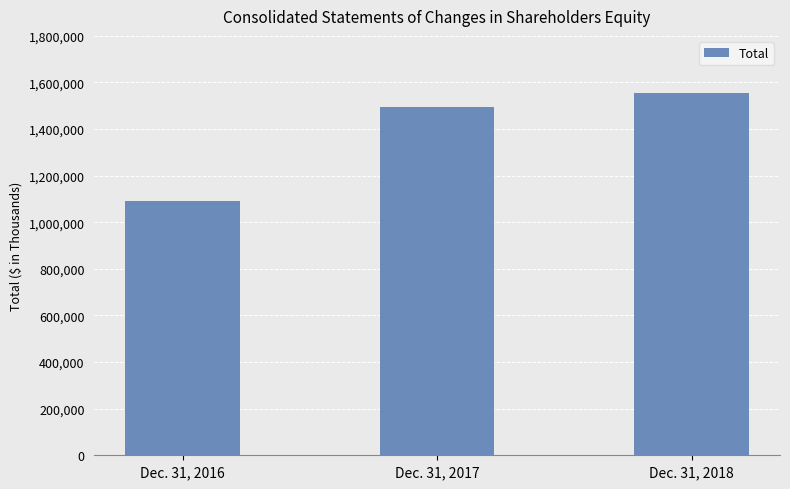

Where is the data nearest to the value 1323108?

Dec. 31, 2017